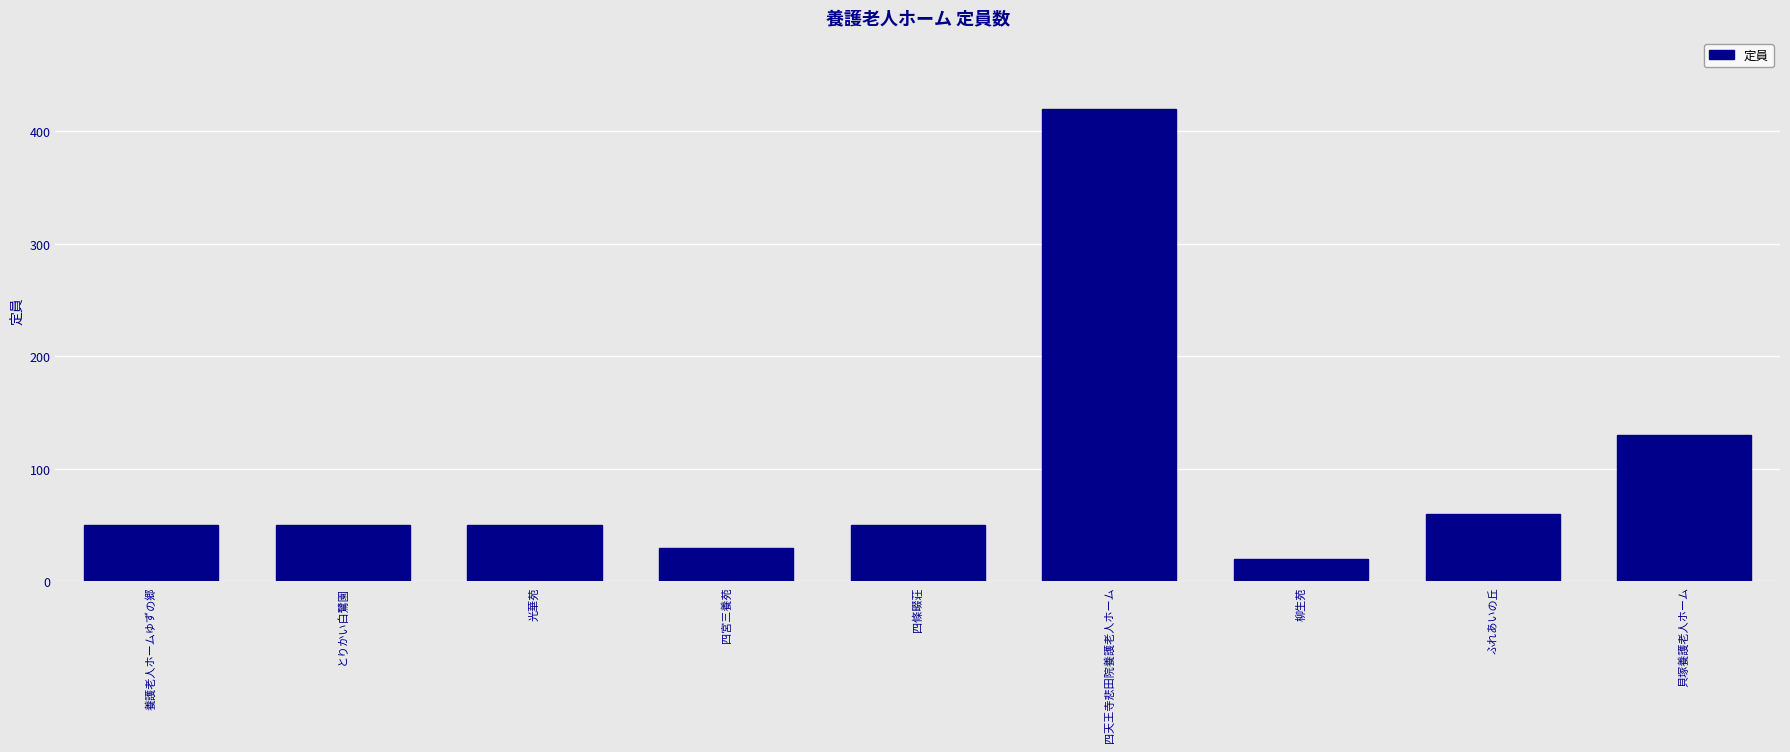

What is the smallest value displayed?

20